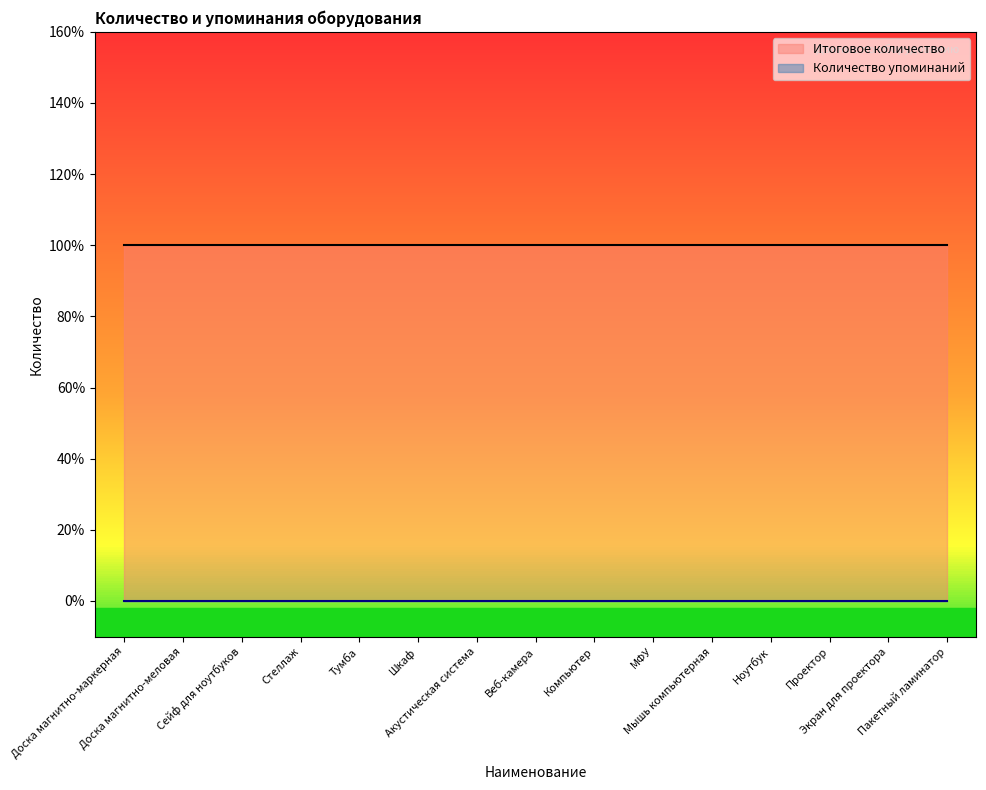

The Итоговое количество series shows 2 at Стеллаж. True or false?

False